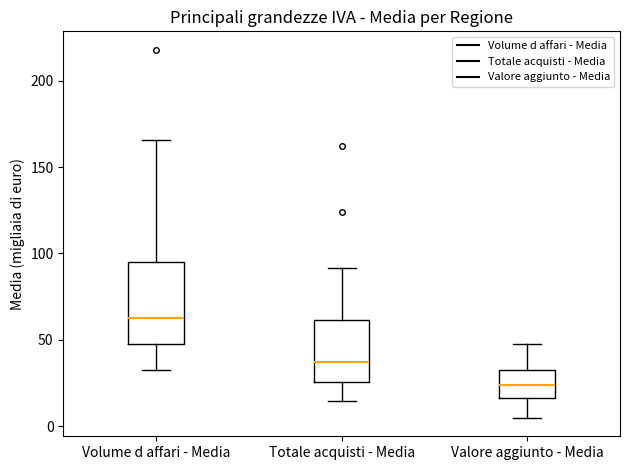

Comparing the boxes themselves (not the whiskers), which one is the tallest?

Volume d affari - Media